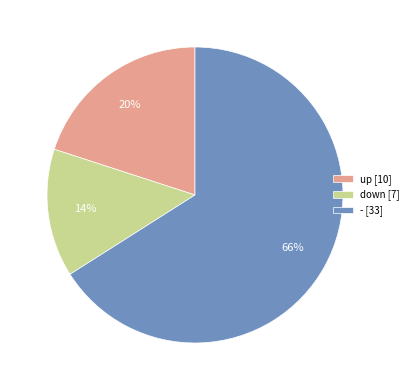

Which category accounts for the majority?

-